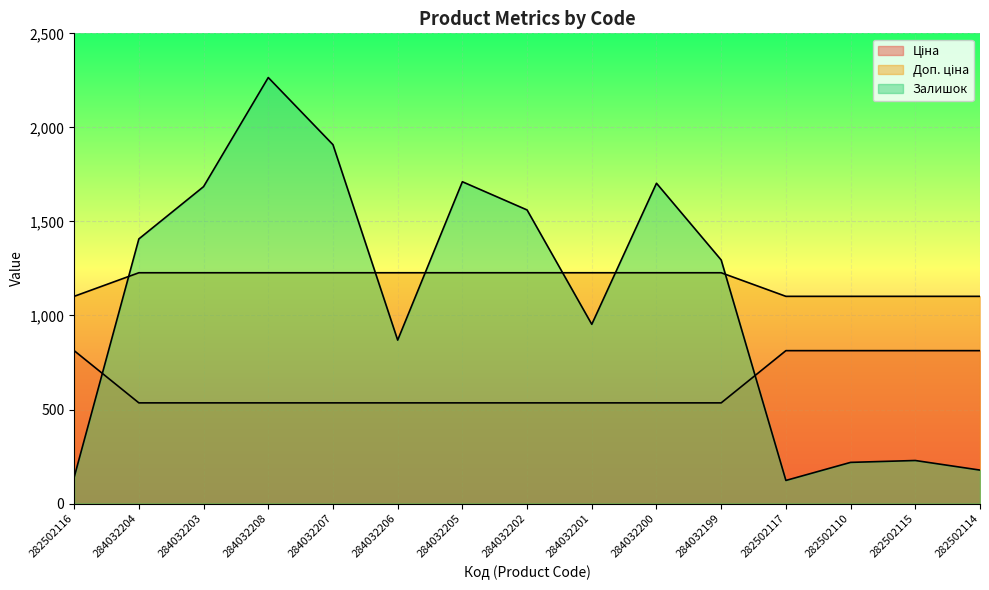

How many lines are shown in the chart?

3